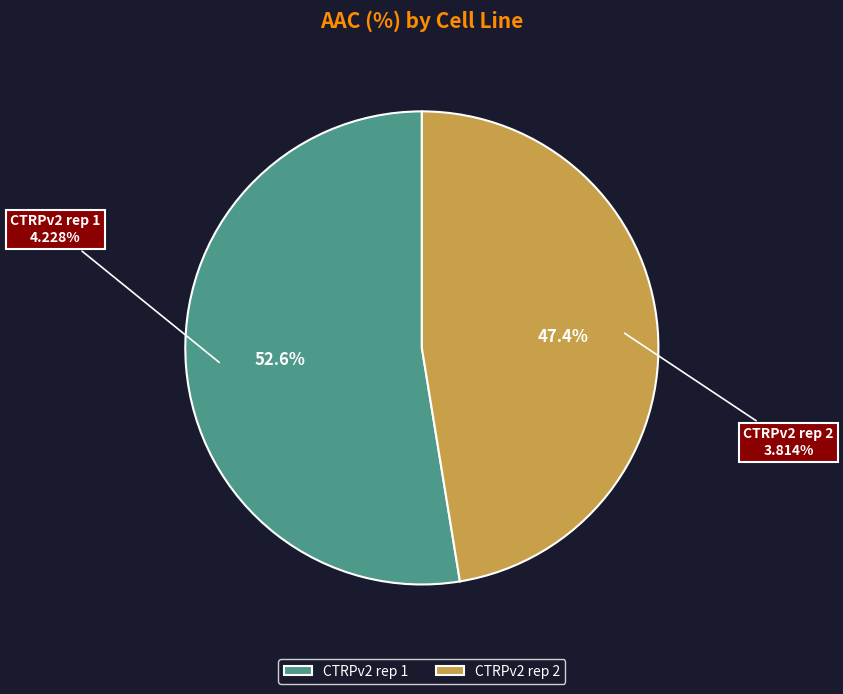

Which has a higher value, CTRPv2 rep 2 or CTRPv2 rep 1?

CTRPv2 rep 1